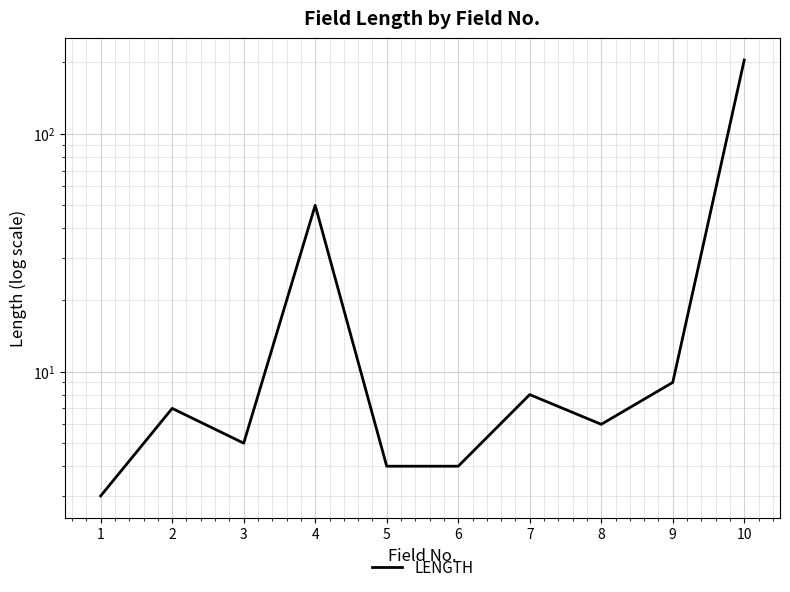

How many points are higher than both their immediate neighbors (excluding endpoints)?

3